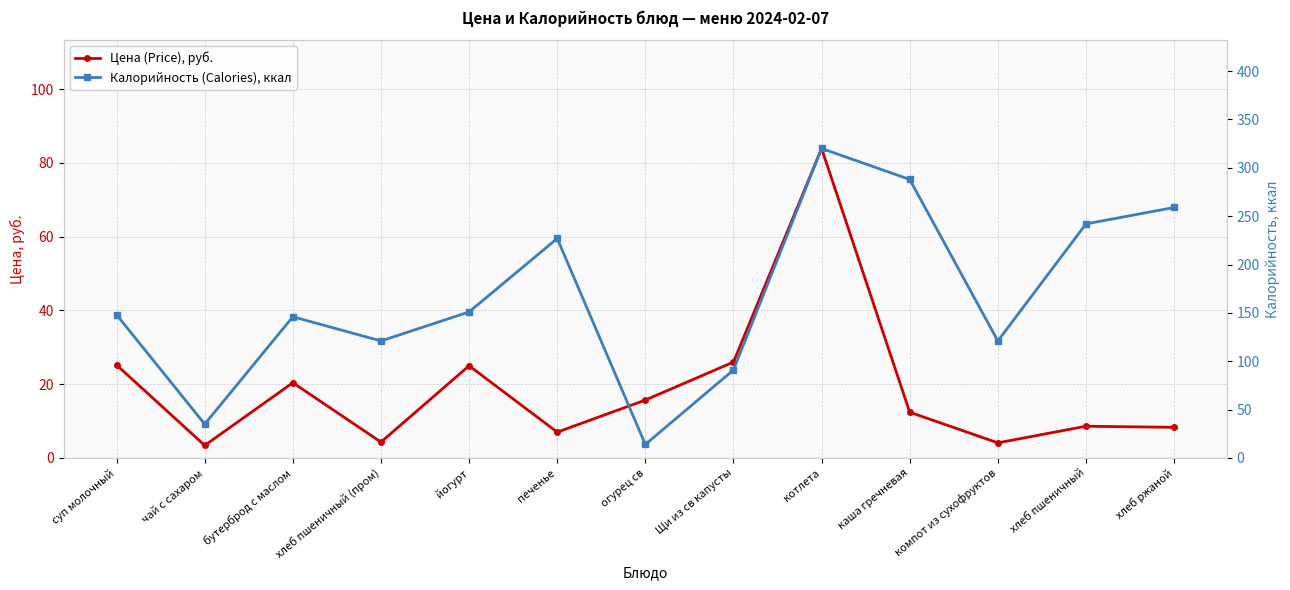

Where is Цена (Price), руб. nearest to the value 43?

Щи из св капусты